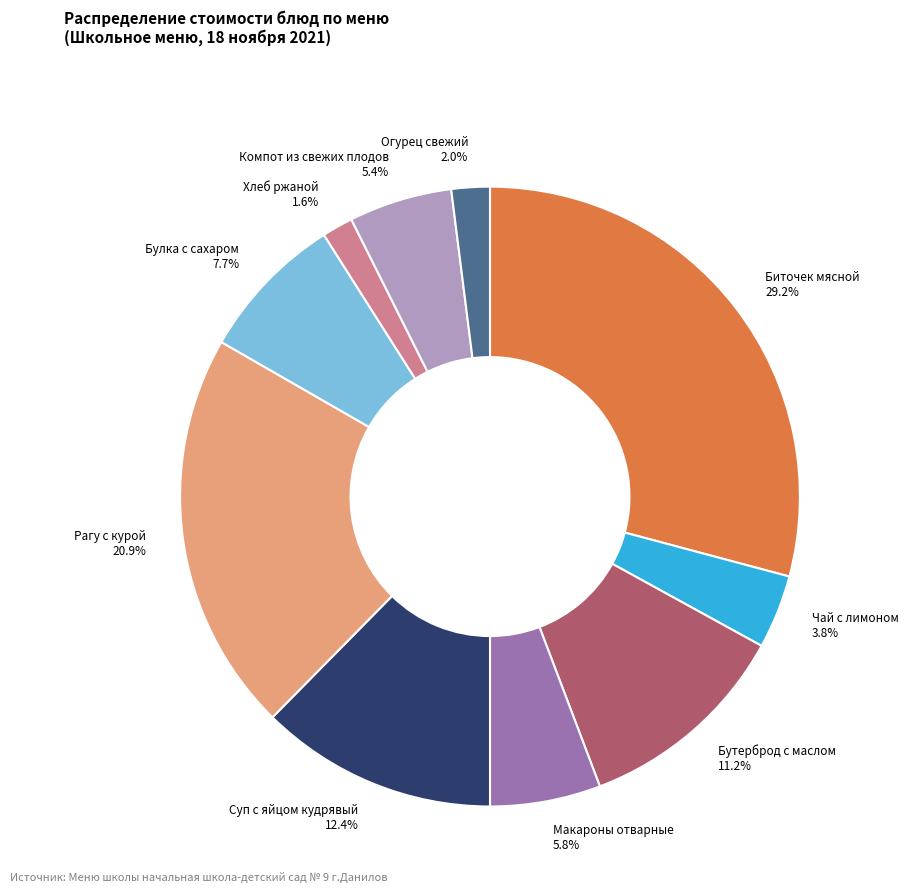

What is the largest slice in the pie chart?

Биточек мясной